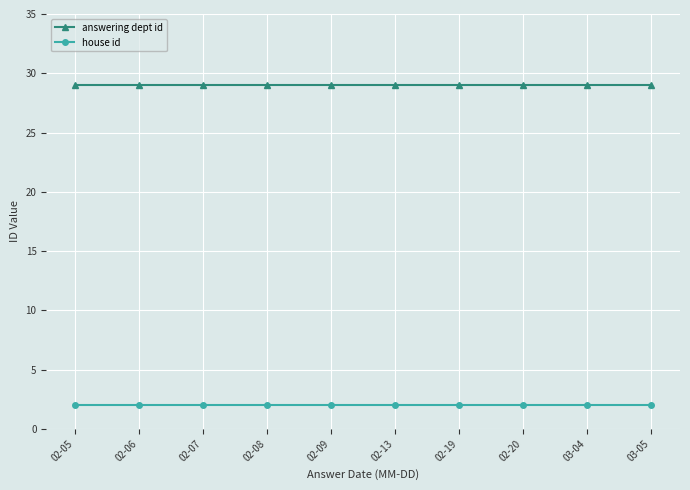

Does the chart have visible grid lines?

Yes